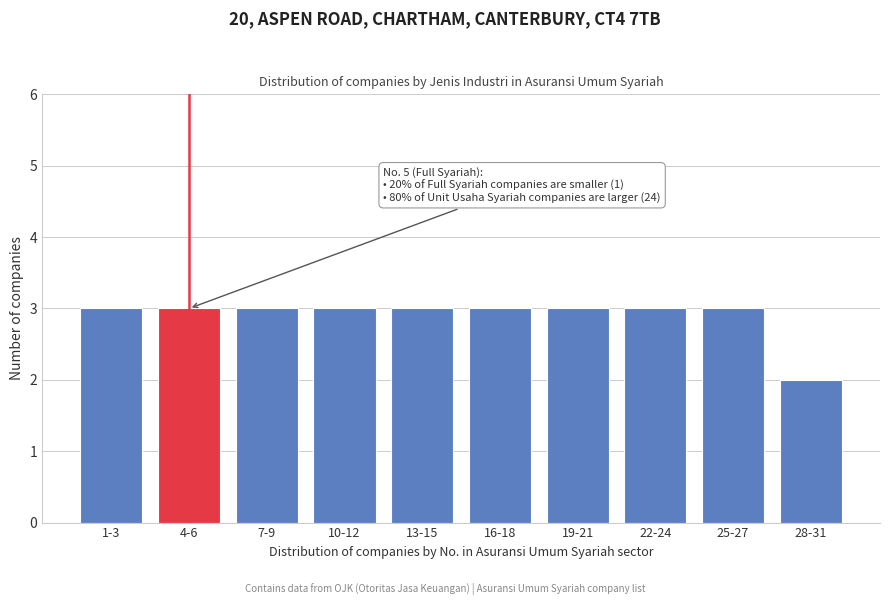

Reading left to right, what are all the values shown in this chart?

1-3=3	4-6=3	7-9=3	10-12=3	13-15=3	16-18=3	19-21=3	22-24=3	25-27=3	28-31=2